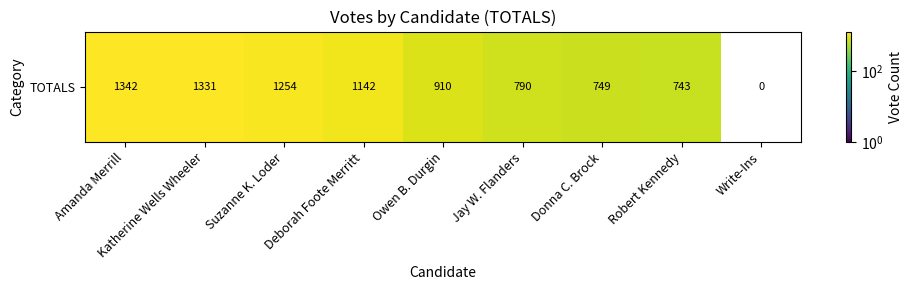

What is the ratio of the value at Owen B. Durgin to the value at Amanda Merrill?

0.7